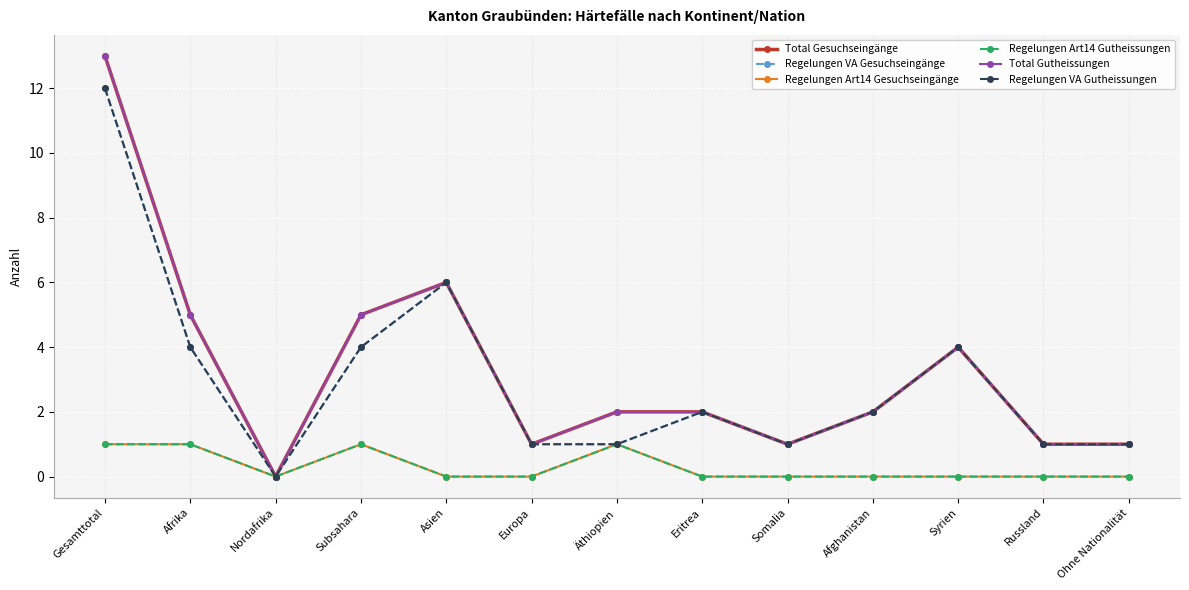

Where is Regelungen Art14 Gesuchseingänge nearest to the value 0?

Nordafrika